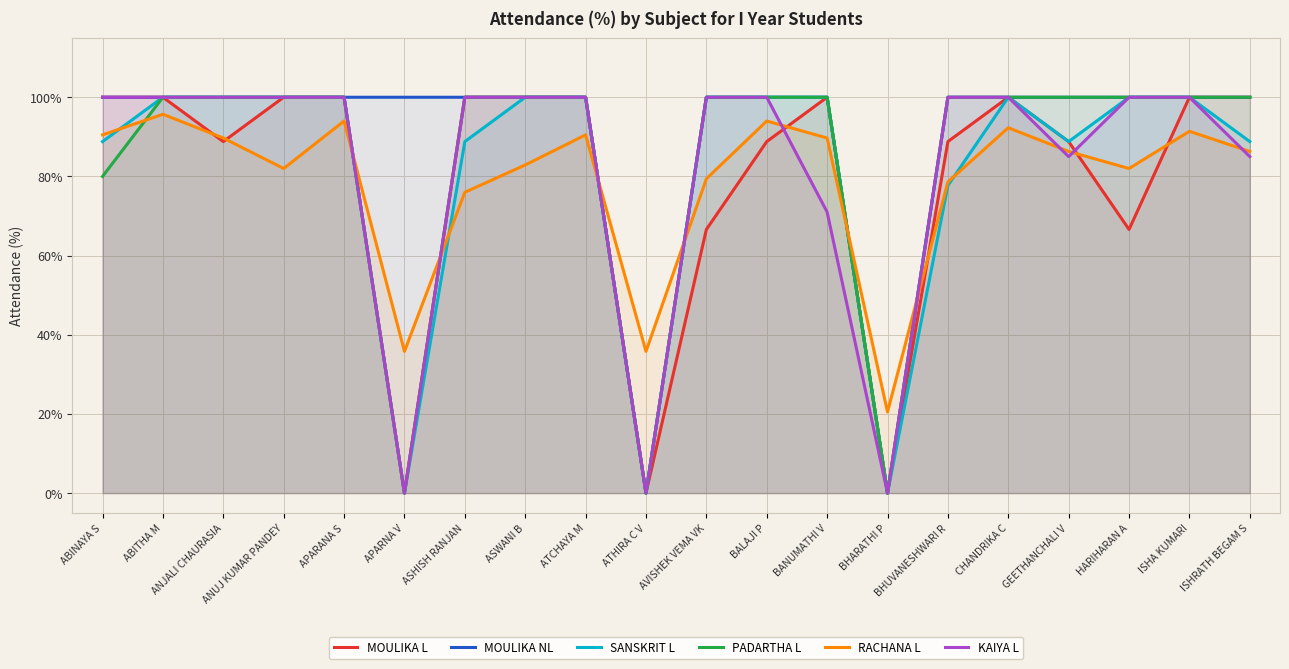

At which category is the sum across all series the highest?

ABITHA M